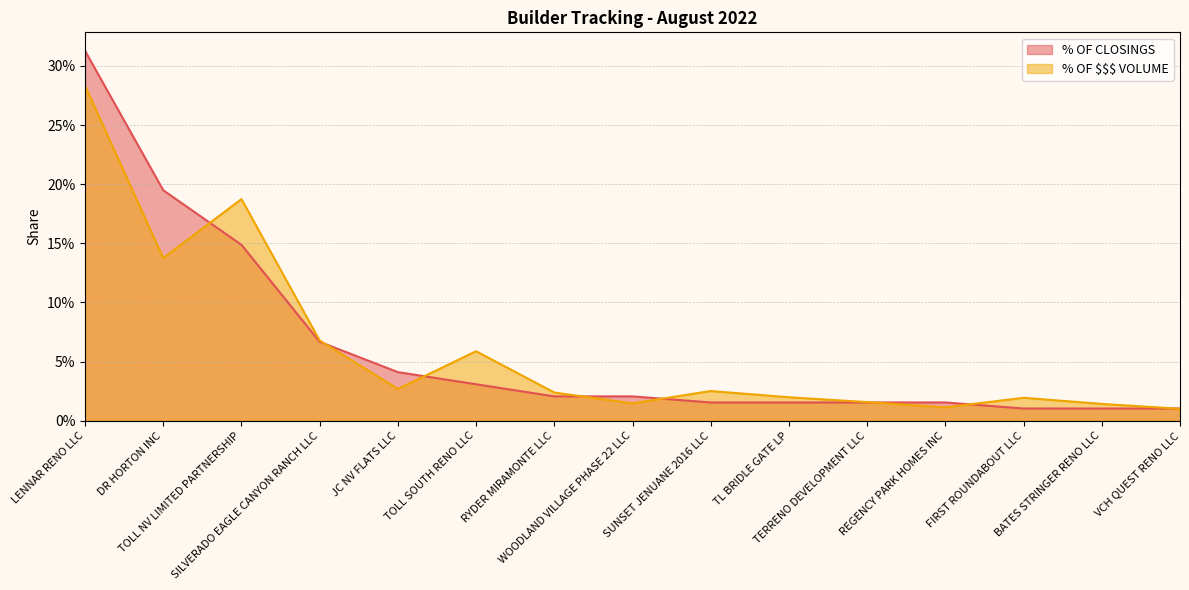

Rank the categories by % OF $$$ VOLUME value from highest to lowest.

LENNAR RENO LLC, TOLL NV LIMITED PARTNERSHIP, DR HORTON INC, SILVERADO EAGLE CANYON RANCH LLC, TOLL SOUTH RENO LLC, JC NV FLATS LLC, SUNSET JENUANE 2016 LLC, RYDER MIRAMONTE LLC, TL BRIDLE GATE LP, FIRST ROUNDABOUT LLC, TERRENO DEVELOPMENT LLC, WOODLAND VILLAGE PHASE 22 LLC, BATES STRINGER RENO LLC, REGENCY PARK HOMES INC, VCH QUEST RENO LLC